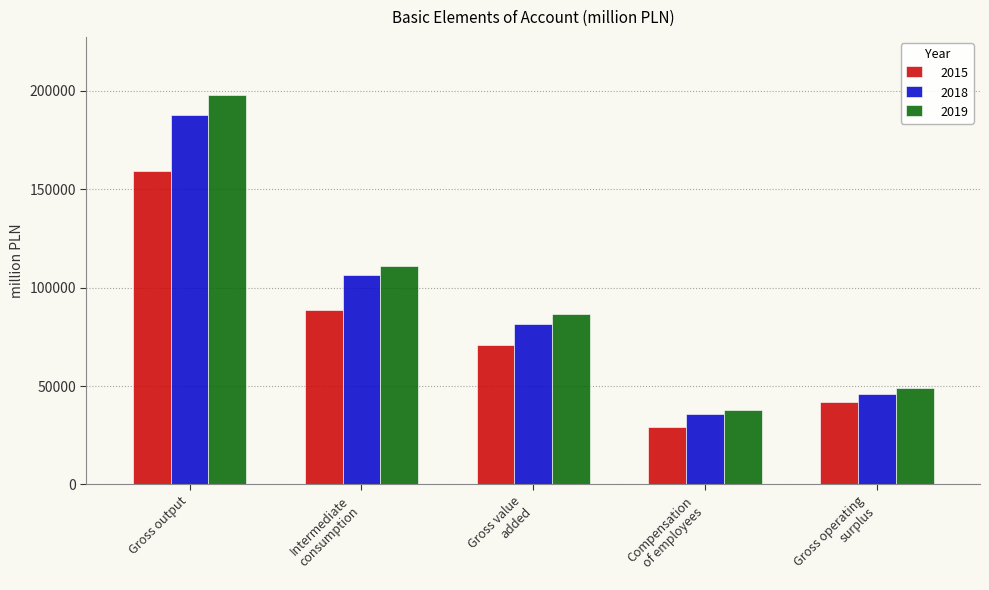

What is the label of the 3rd bar from the right?

Gross value
added